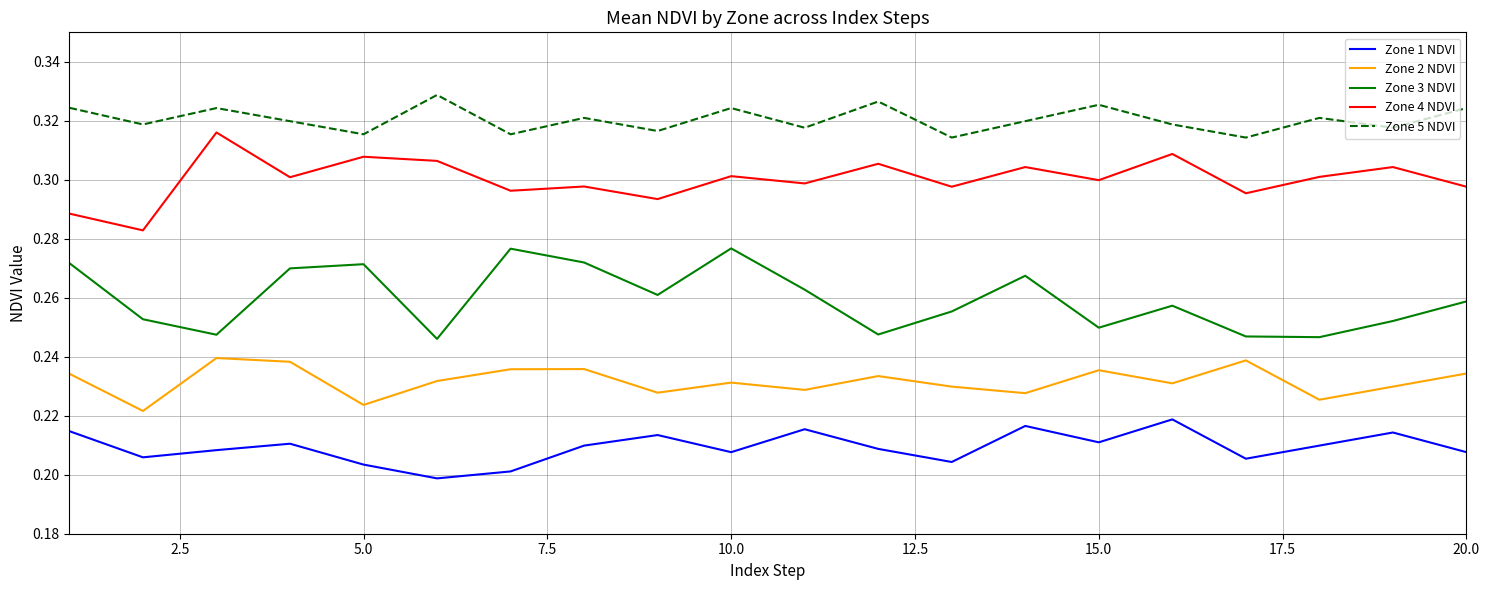

List the series in order of their overall mean, highest first.

Zone 5 NDVI, Zone 4 NDVI, Zone 3 NDVI, Zone 2 NDVI, Zone 1 NDVI